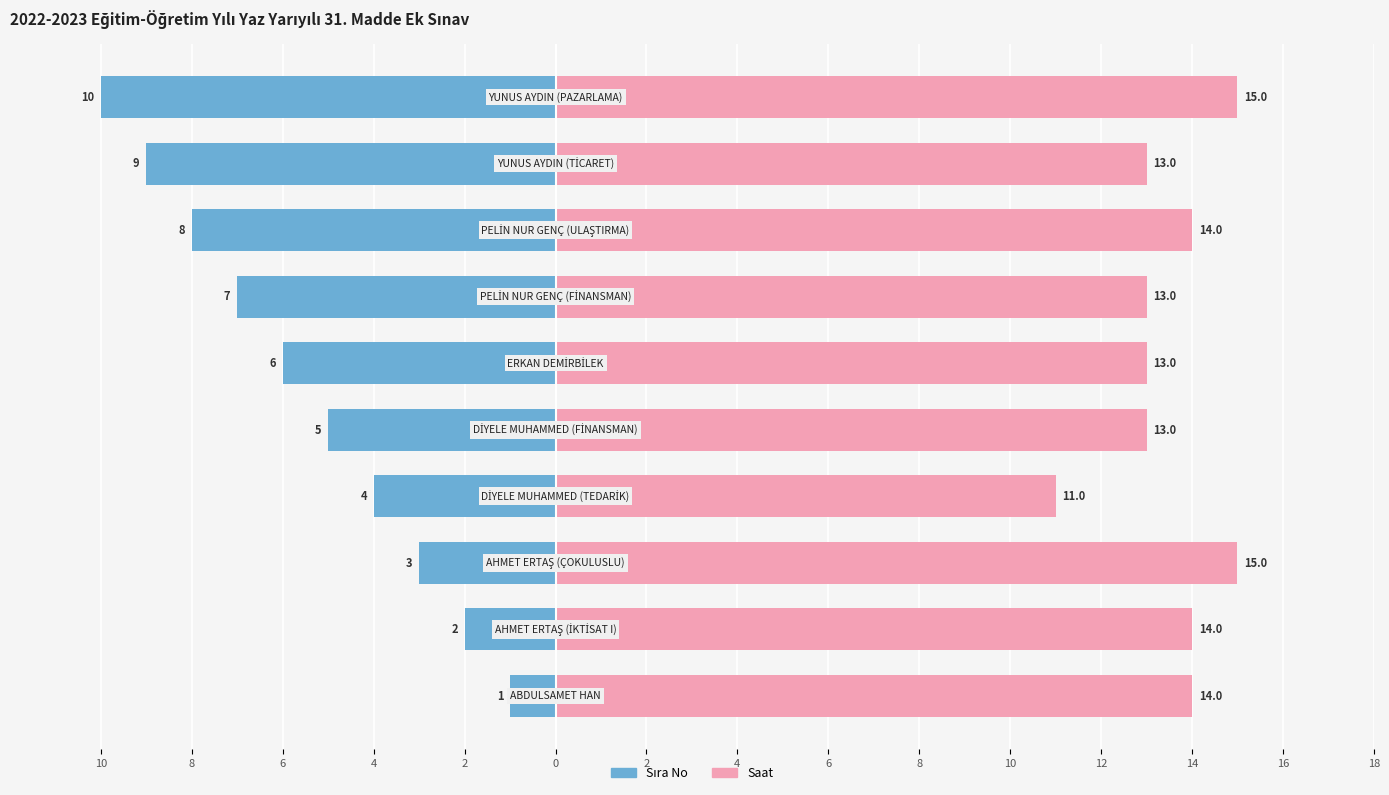

Between 10 and 6, which series saw the biggest shift?

Sıra No